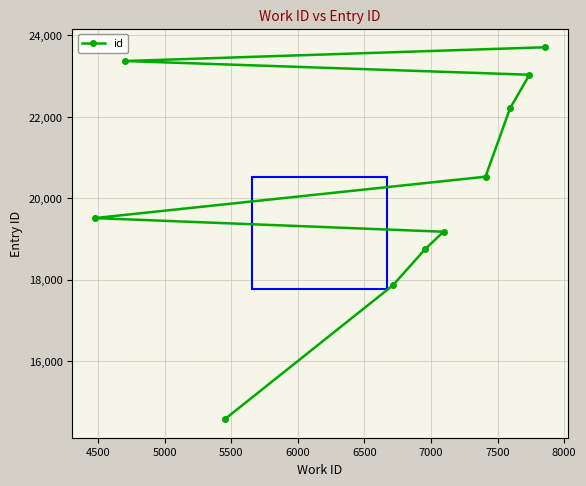

What is the difference between the second highest and minimum values?

8798